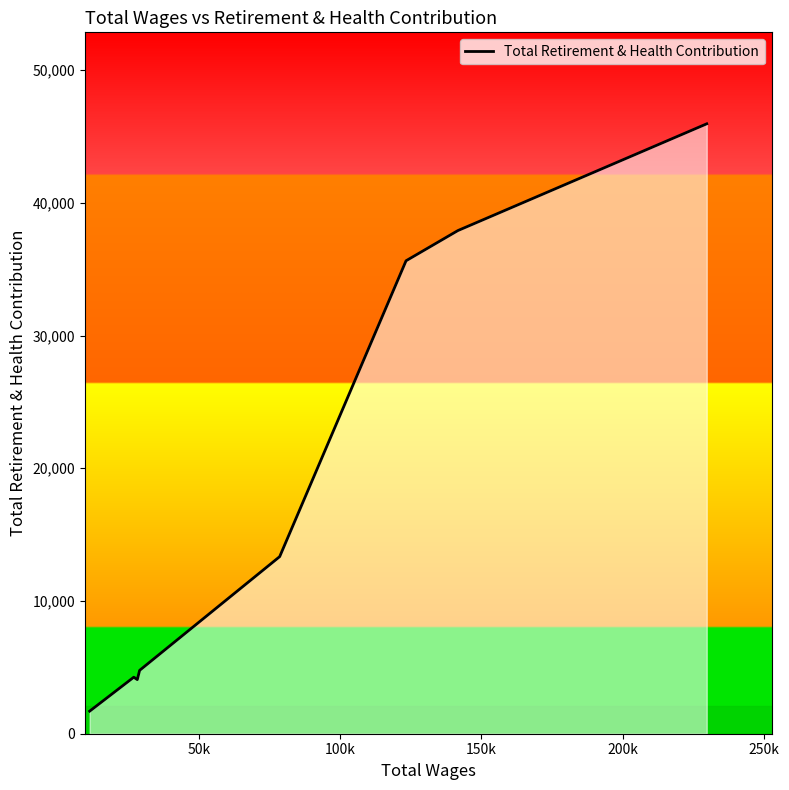

What is the difference between the maximum and second lowest values?

41872